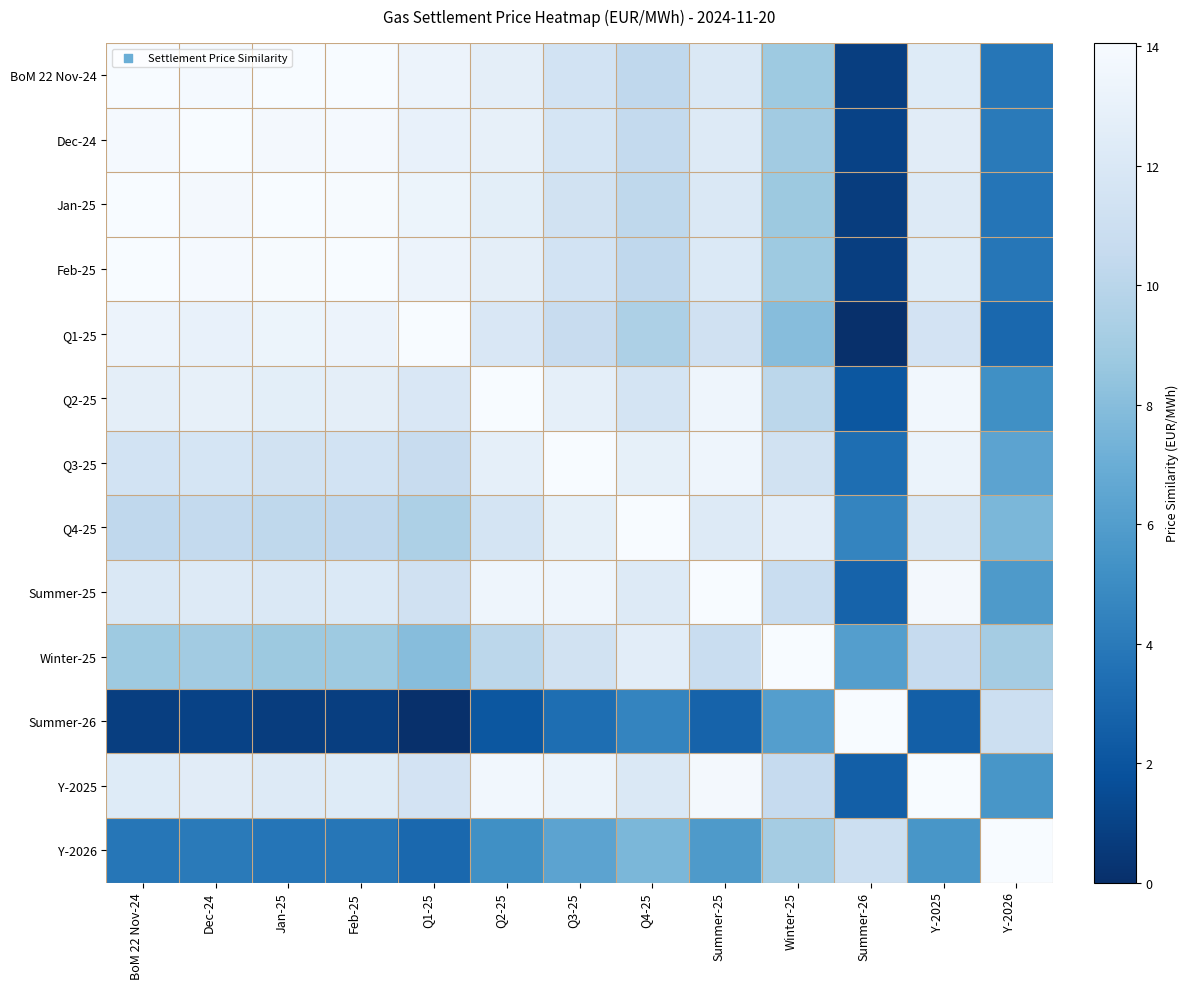

Reading right to left, extract all data points from this chart.

BoM 22 Nov-24: Y-2026=3.8	Y-2025=12.3	Summer-26=0.8	Winter-25=8.8	Summer-25=12.1	Q4-25=10.3	Q3-25=11.5	Q2-25=12.7	Q1-25=13.3	Feb-25=14.0	Jan-25=14.0	Dec-24=13.8	BoM 22 Nov-24=14.1
Dec-24: Y-2026=4.0	Y-2025=12.5	Summer-26=1.0	Winter-25=9.0	Summer-25=12.3	Q4-25=10.5	Q3-25=11.7	Q2-25=12.9	Q1-25=13.1	Feb-25=13.9	Jan-25=13.8	Dec-24=14.1	BoM 22 Nov-24=13.8
Jan-25: Y-2026=3.8	Y-2025=12.3	Summer-26=0.7	Winter-25=8.7	Summer-25=12.0	Q4-25=10.2	Q3-25=11.4	Q2-25=12.7	Q1-25=13.3	Feb-25=14.0	Jan-25=14.1	Dec-24=13.8	BoM 22 Nov-24=14.0
Feb-25: Y-2026=3.8	Y-2025=12.3	Summer-26=0.8	Winter-25=8.8	Summer-25=12.1	Q4-25=10.3	Q3-25=11.5	Q2-25=12.7	Q1-25=13.2	Feb-25=14.1	Jan-25=14.0	Dec-24=13.9	BoM 22 Nov-24=14.0
Q1-25: Y-2026=3.0	Y-2025=11.5	Summer-26=0.0	Winter-25=8.0	Summer-25=11.3	Q4-25=9.5	Q3-25=10.7	Q2-25=11.9	Q1-25=14.1	Feb-25=13.2	Jan-25=13.3	Dec-24=13.1	BoM 22 Nov-24=13.3
Q2-25: Y-2026=5.2	Y-2025=13.7	Summer-26=2.1	Winter-25=10.1	Summer-25=13.4	Q4-25=11.6	Q3-25=12.8	Q2-25=14.1	Q1-25=11.9	Feb-25=12.7	Jan-25=12.7	Dec-24=12.9	BoM 22 Nov-24=12.7
Q3-25: Y-2026=6.4	Y-2025=13.2	Summer-26=3.4	Winter-25=11.4	Summer-25=13.4	Q4-25=12.9	Q3-25=14.1	Q2-25=12.8	Q1-25=10.7	Feb-25=11.5	Jan-25=11.4	Dec-24=11.7	BoM 22 Nov-24=11.5
Q4-25: Y-2026=7.6	Y-2025=12.0	Summer-26=4.6	Winter-25=12.6	Summer-25=12.3	Q4-25=14.1	Q3-25=12.9	Q2-25=11.6	Q1-25=9.5	Feb-25=10.3	Jan-25=10.2	Dec-24=10.5	BoM 22 Nov-24=10.3
Summer-25: Y-2026=5.8	Y-2025=13.8	Summer-26=2.8	Winter-25=10.8	Summer-25=14.1	Q4-25=12.3	Q3-25=13.4	Q2-25=13.4	Q1-25=11.3	Feb-25=12.1	Jan-25=12.0	Dec-24=12.3	BoM 22 Nov-24=12.1
Winter-25: Y-2026=9.1	Y-2025=10.5	Summer-26=6.1	Winter-25=14.1	Summer-25=10.8	Q4-25=12.6	Q3-25=11.4	Q2-25=10.1	Q1-25=8.0	Feb-25=8.8	Jan-25=8.7	Dec-24=9.0	BoM 22 Nov-24=8.8
Summer-26: Y-2026=11.0	Y-2025=2.5	Summer-26=14.1	Winter-25=6.1	Summer-25=2.8	Q4-25=4.6	Q3-25=3.4	Q2-25=2.1	Q1-25=0.0	Feb-25=0.8	Jan-25=0.7	Dec-24=1.0	BoM 22 Nov-24=0.8
Y-2025: Y-2026=5.6	Y-2025=14.1	Summer-26=2.5	Winter-25=10.5	Summer-25=13.8	Q4-25=12.0	Q3-25=13.2	Q2-25=13.7	Q1-25=11.5	Feb-25=12.3	Jan-25=12.3	Dec-24=12.5	BoM 22 Nov-24=12.3
Y-2026: Y-2026=14.1	Y-2025=5.6	Summer-26=11.0	Winter-25=9.1	Summer-25=5.8	Q4-25=7.6	Q3-25=6.4	Q2-25=5.2	Q1-25=3.0	Feb-25=3.8	Jan-25=3.8	Dec-24=4.0	BoM 22 Nov-24=3.8